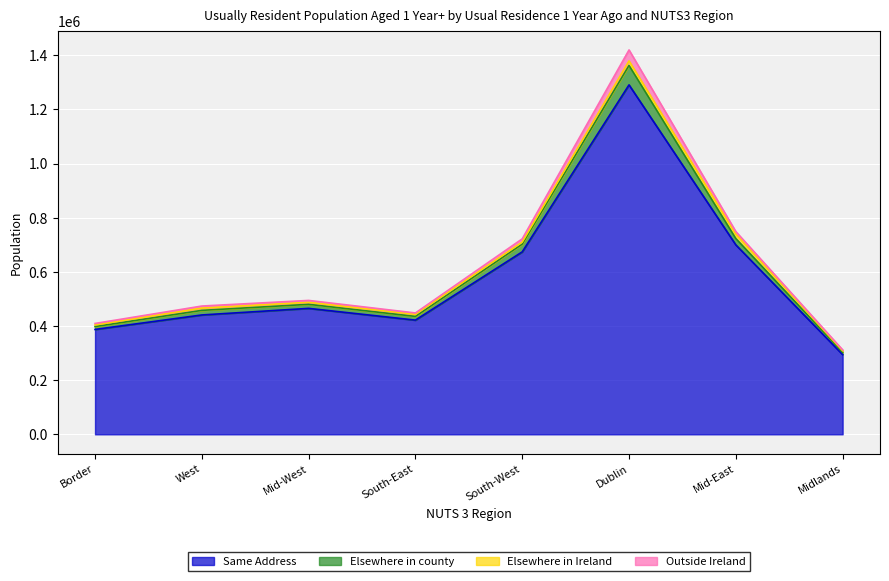

The Same Address series shows 1290399 at Dublin. True or false?

True